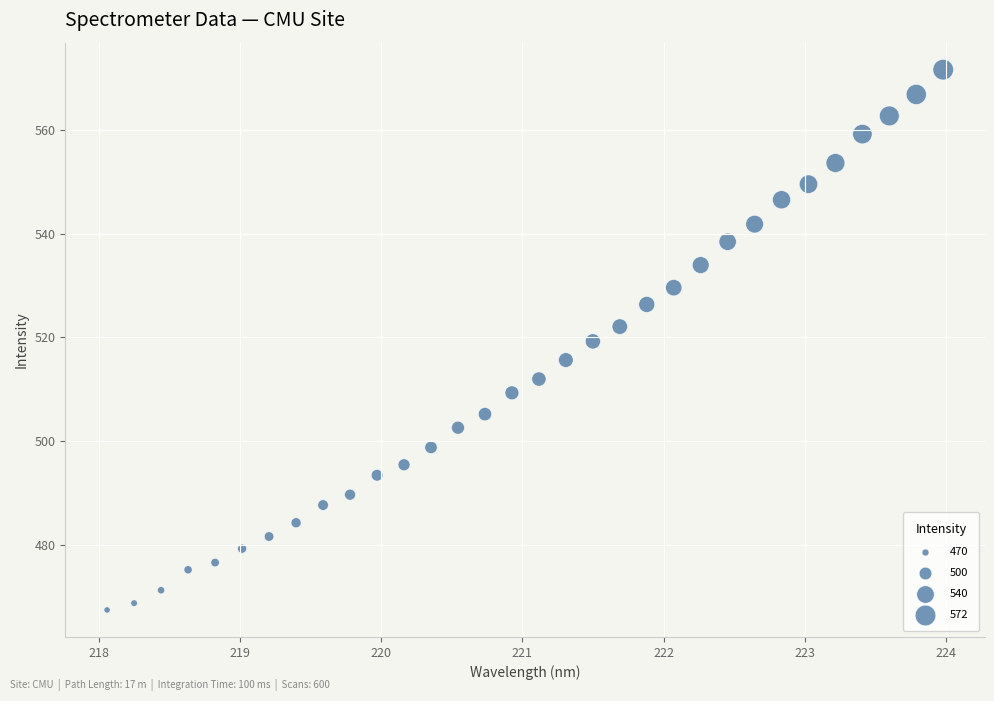

What is the range of X values (max minus min)?

5.9